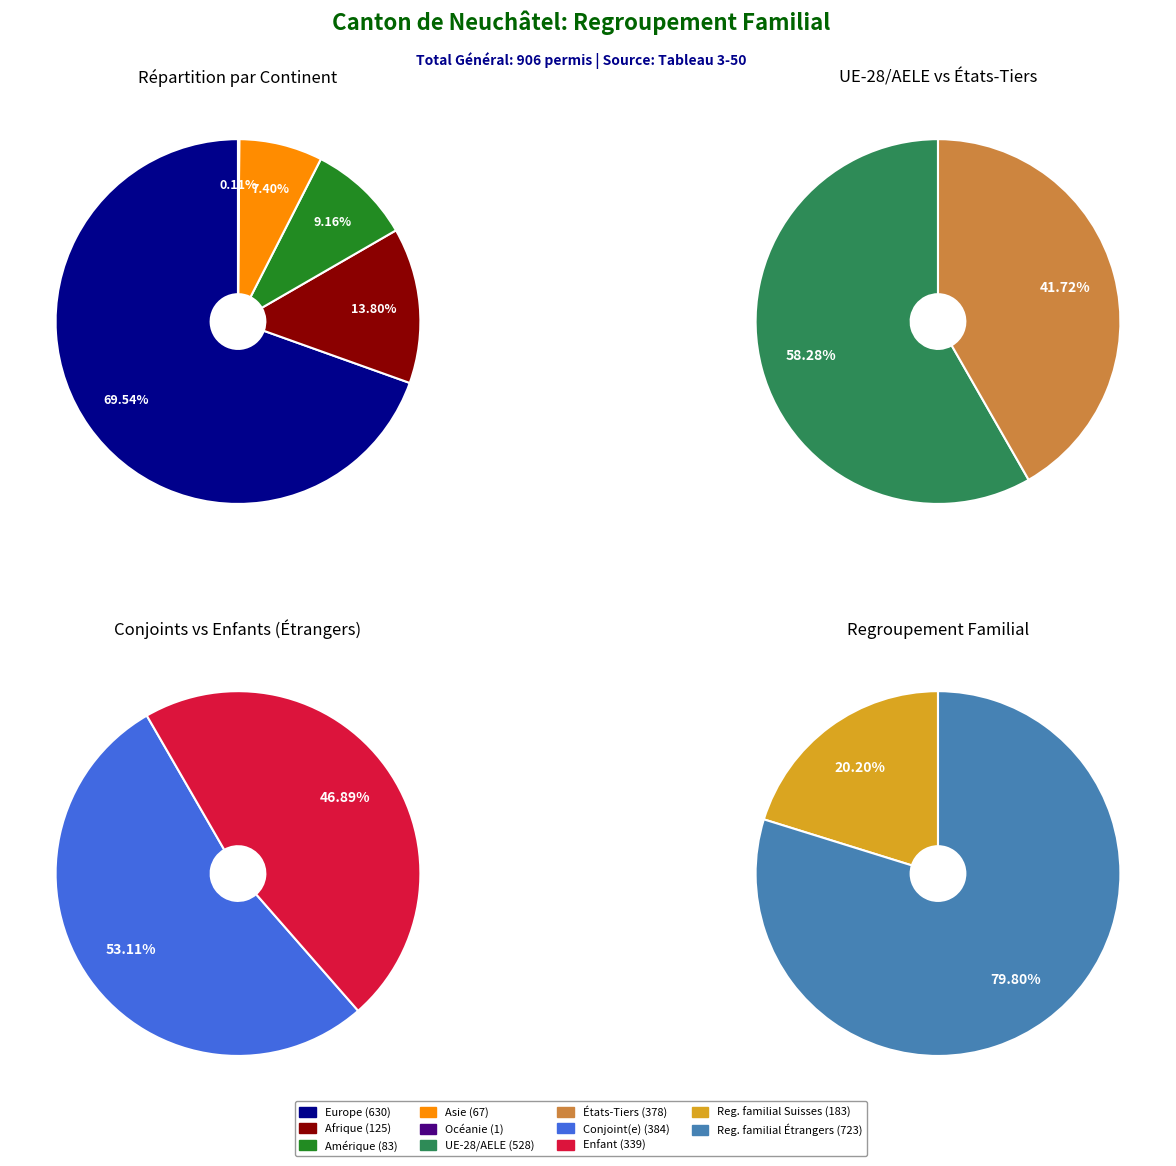

To the nearest percent, what percentage of the pie is Afrique?

14%